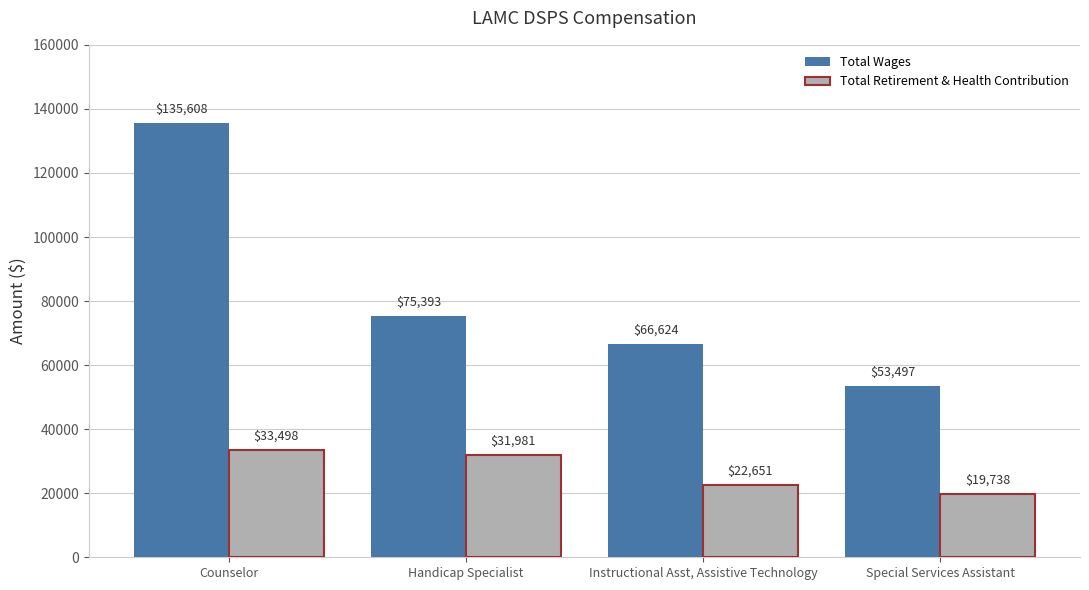

What is the highest value of the Total Wages series?

135608